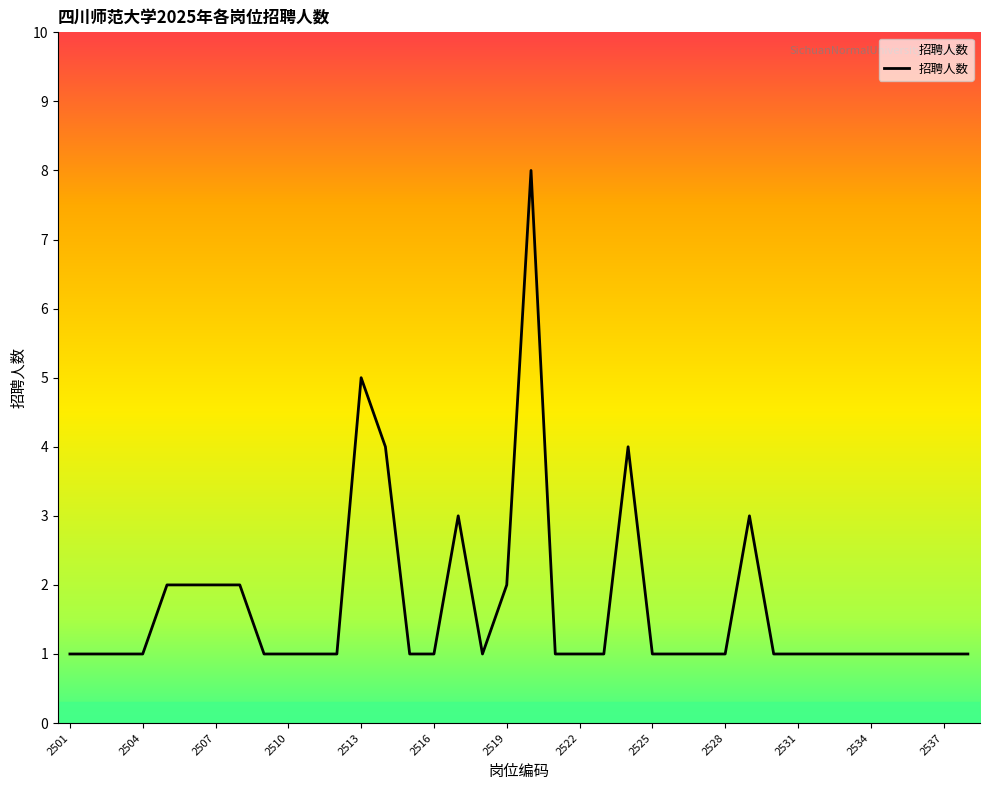

Reading right to left, extract all data points from this chart.

1	1	1	1	1	1	1	1	1	3	1	1	1	1	4	1	1	1	8	2	1	3	1	1	4	5	1	1	1	1	2	2	2	2	1	1	1	1